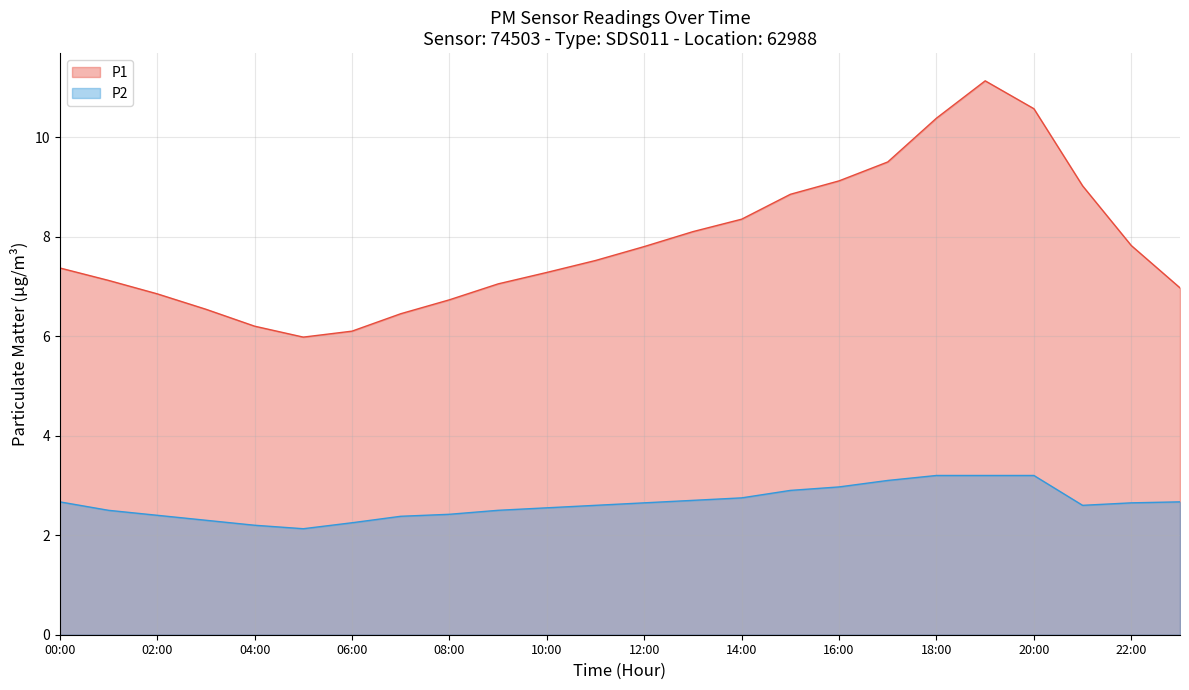

True or false: P1 and P2 cross at least once.

False